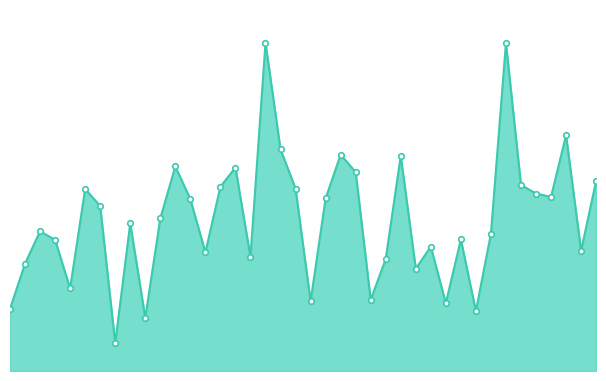

At which label is the value closest to 7?

00:25